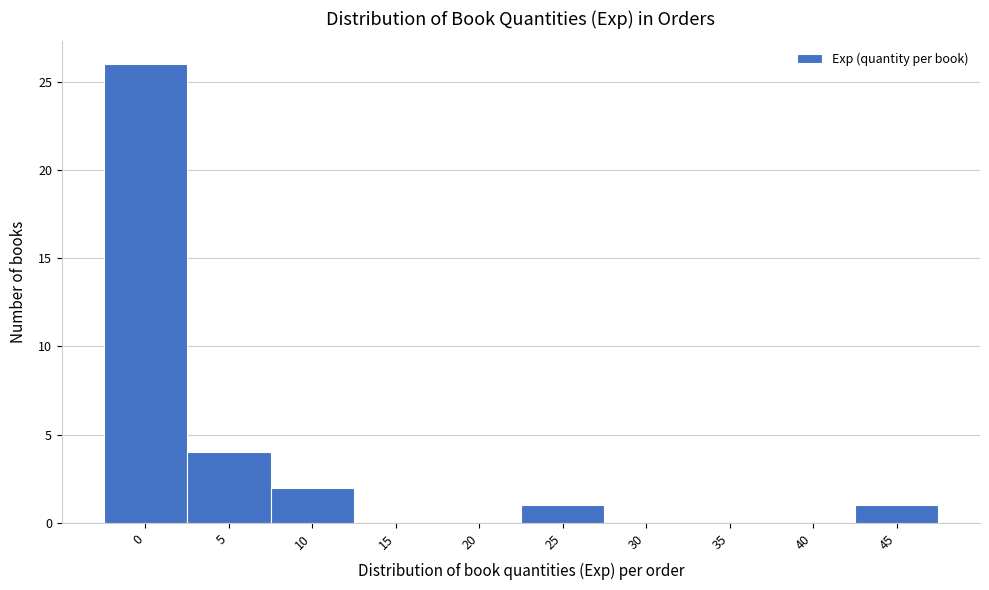

Reading left to right, what are all the values shown in this chart?

0=26	5=4	10=2	15=0	20=0	25=1	30=0	35=0	40=0	45=1